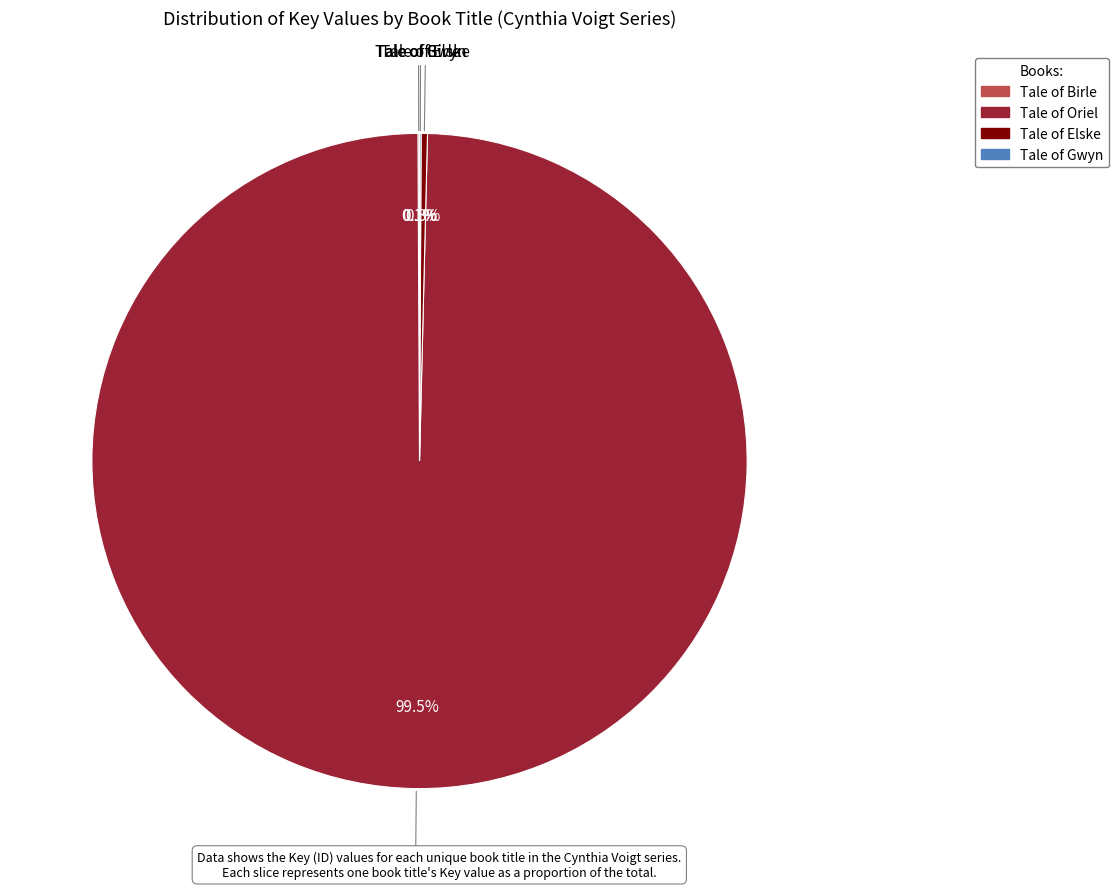

Which category has the biggest portion of the pie?

Tale of Oriel